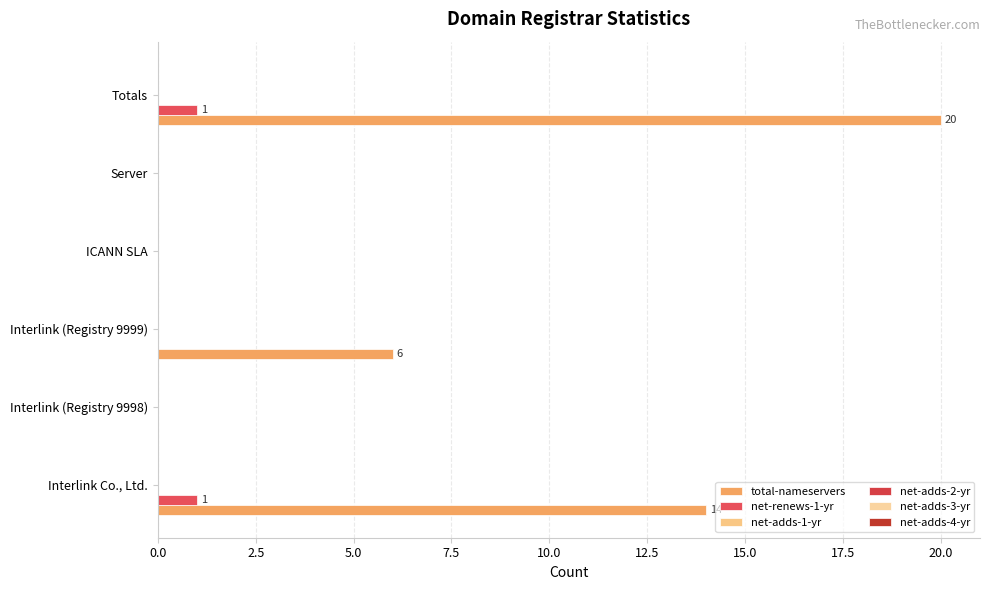

What is the value of the net-adds-3-yr bar at the 6th from the left?

0.1